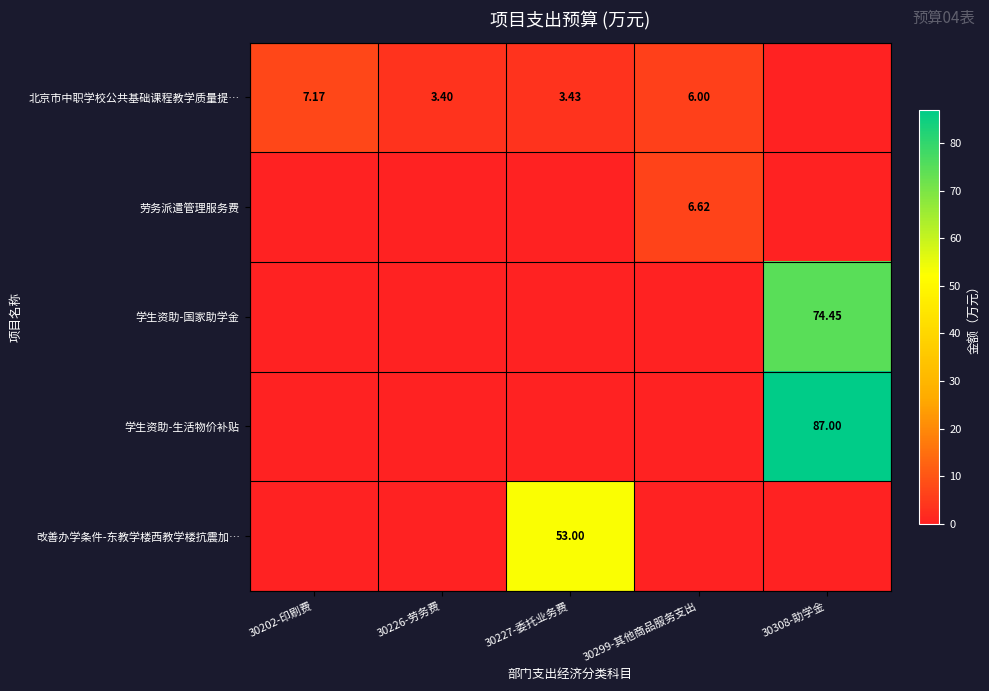

At which category does the chart reach its minimum across all series?

30308-助学金